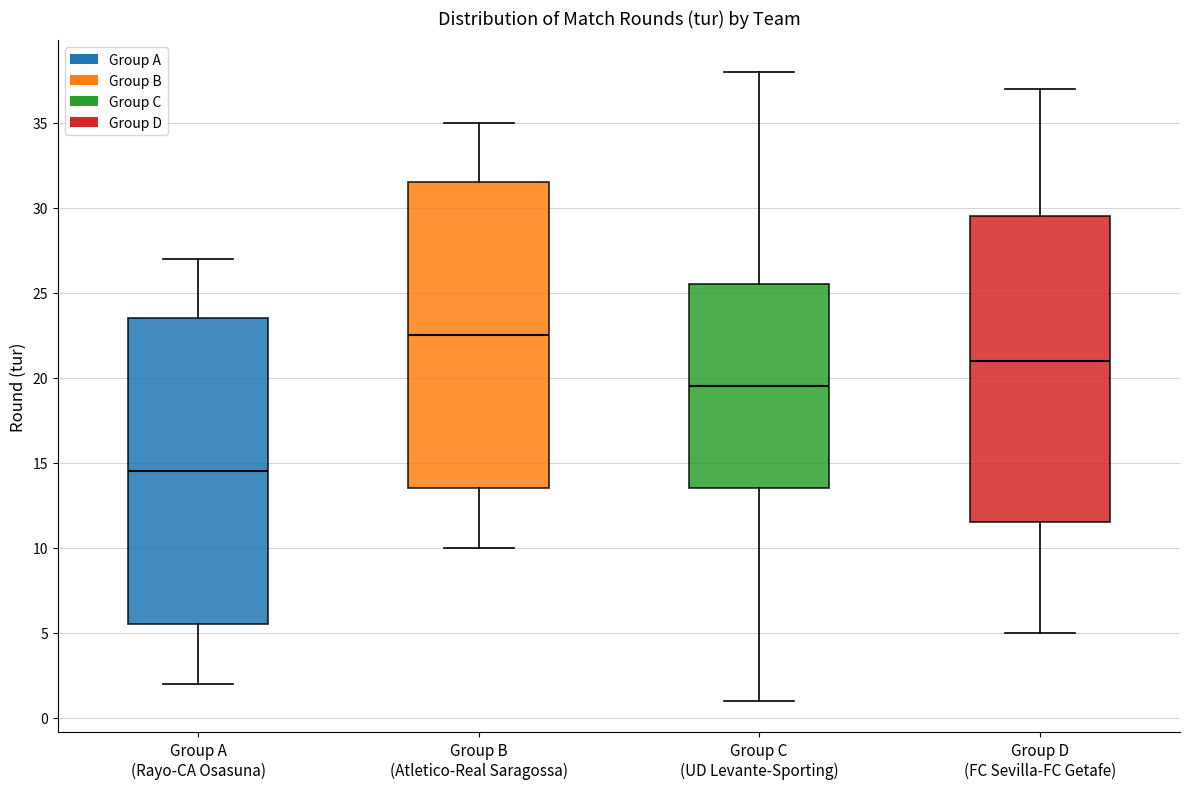

Where is the lower edge of the box for Group A (Rayo-CA Osasuna) on the y-axis? The values are not printed on the chart, so give them approximately, as read against the axis.

5.5